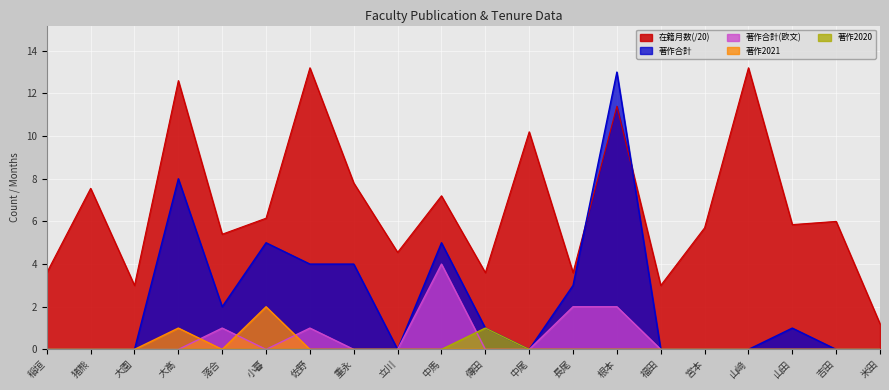

How many lines are shown in the chart?

5